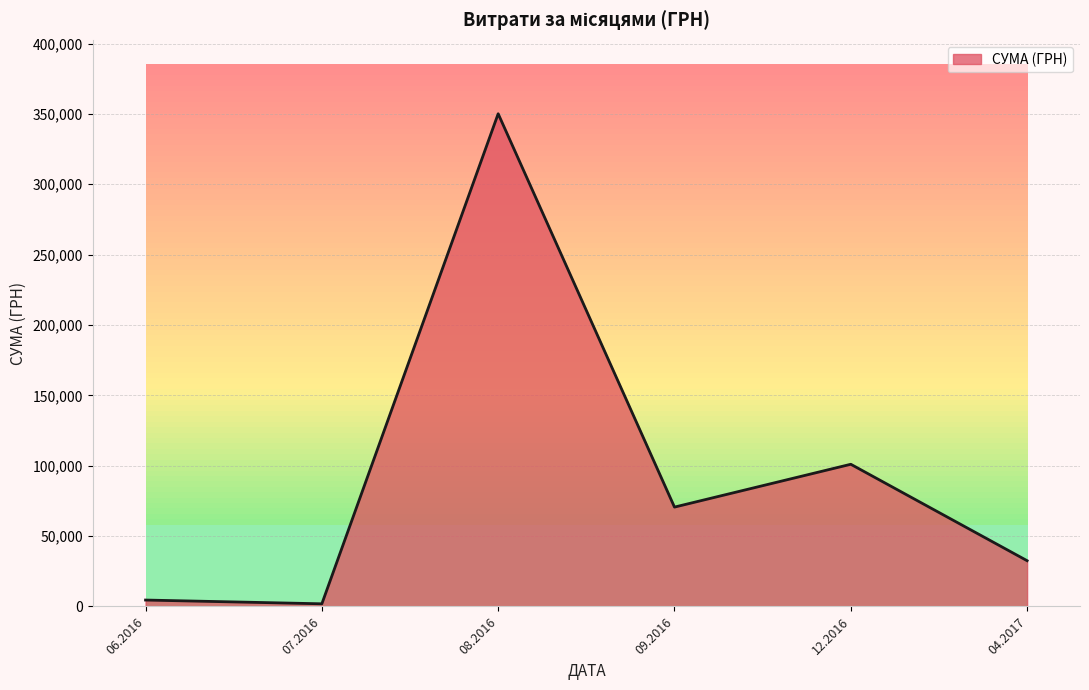

What is the sum of all values?

560690.5